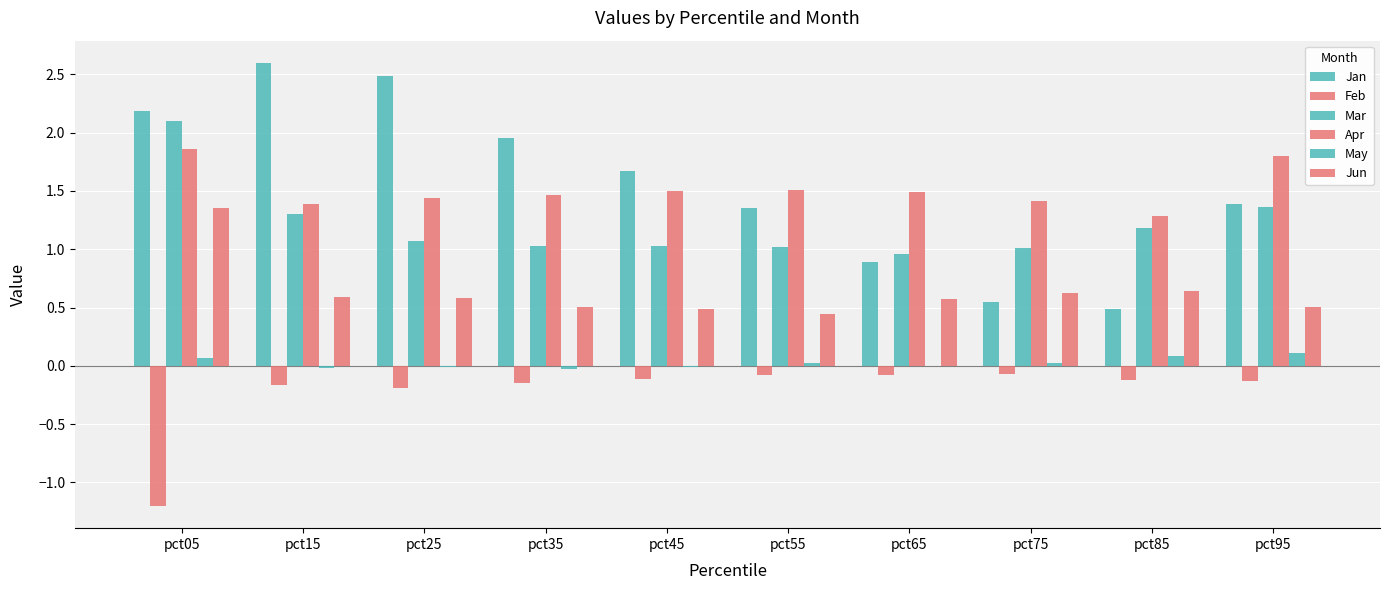

Does the chart contain stacked bars?

No